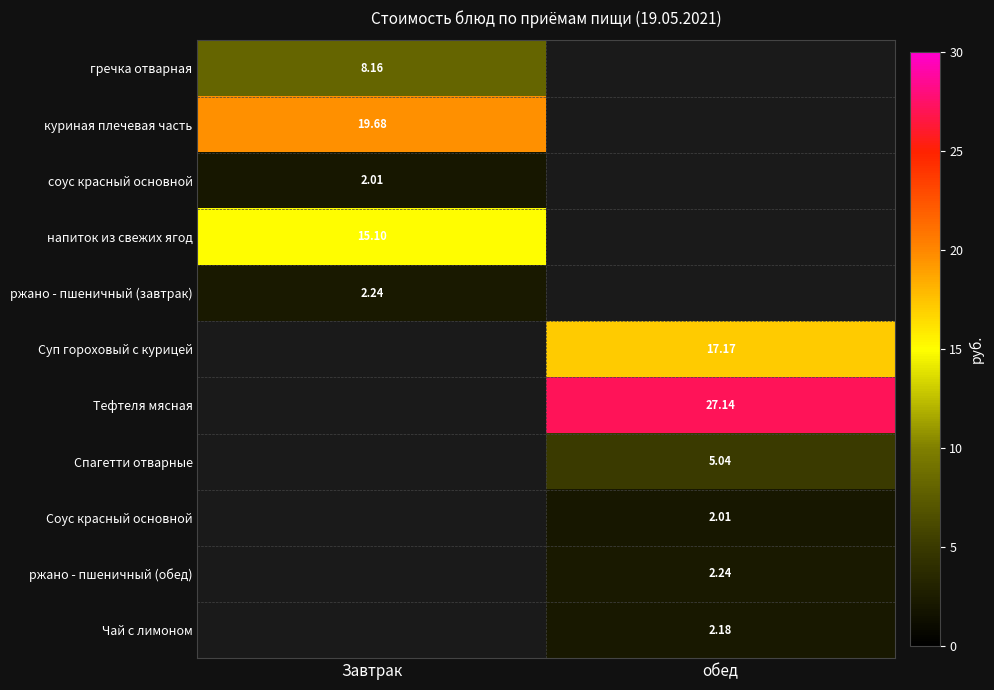

What is the greatest value displayed?

27.1